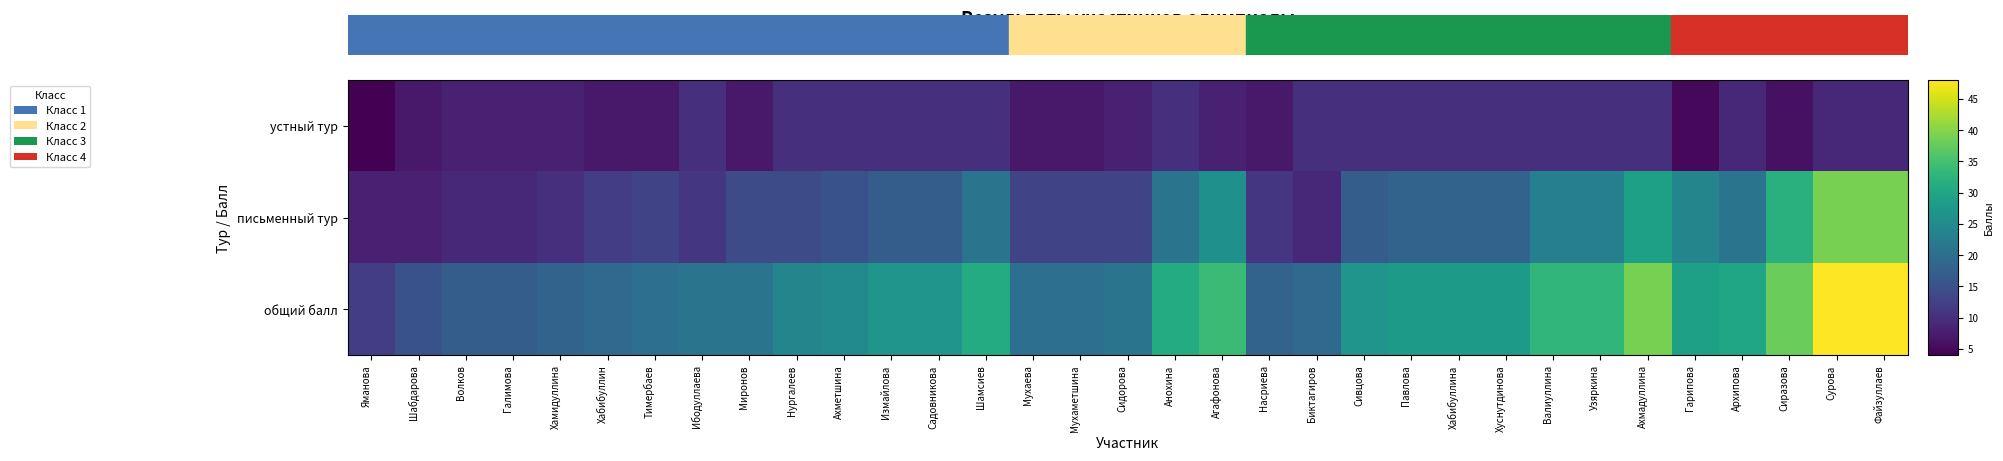

Rank the series by their maximum value, from lowest to highest.

устный тур, письменный тур, общий балл